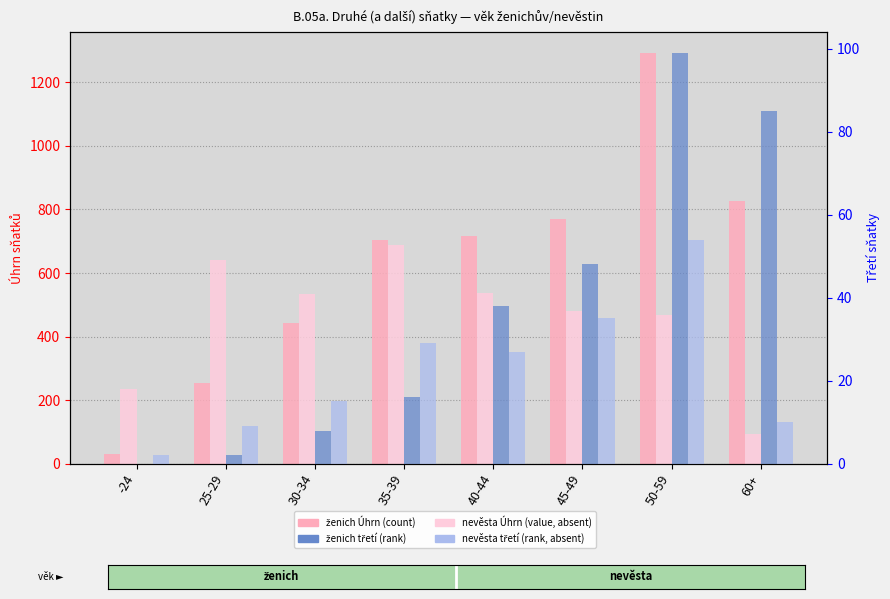

Reading right to left, list all the values displayed in this chart.

ženich Úhrn (count): 60+=827	50-59=1293	45-49=769	40-44=717	35-39=705	30-34=443	25-29=255	-24=32
nevěsta Úhrn (count): 60+=94	50-59=468	45-49=480	40-44=538	35-39=687	30-34=535	25-29=642	-24=234
ženich třetí (rank): 60+=85	50-59=99	45-49=48	40-44=38	35-39=16	30-34=8	25-29=2	-24=0
nevěsta třetí (rank): 60+=10	50-59=54	45-49=35	40-44=27	35-39=29	30-34=15	25-29=9	-24=2